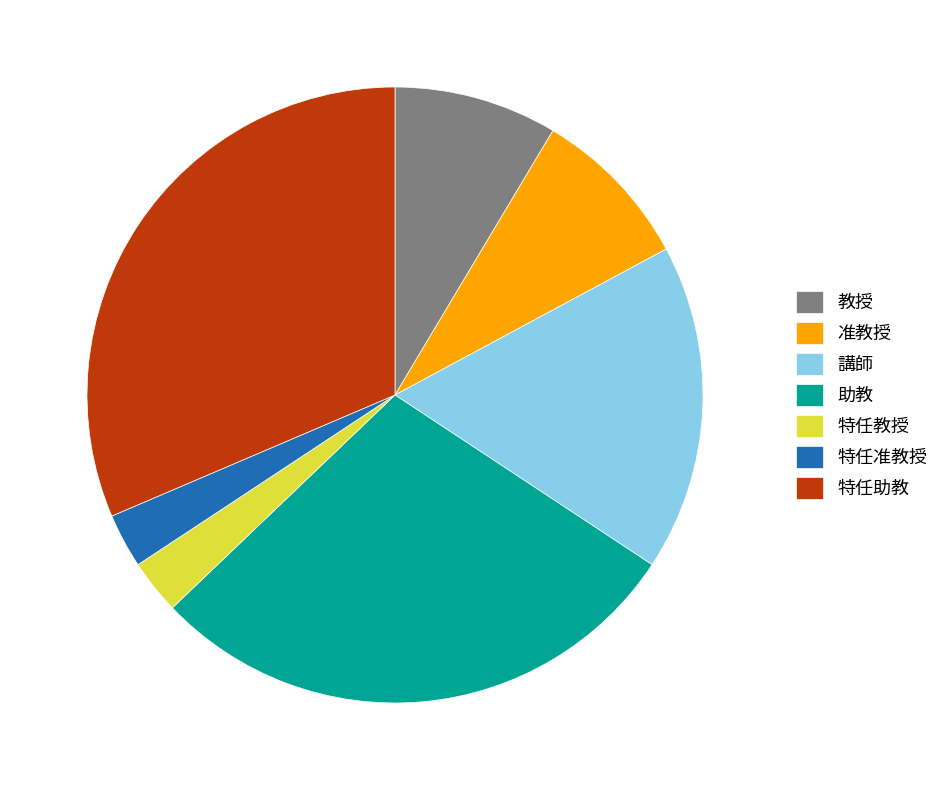

Do 准教授 and 特任准教授 together represent more than half of the pie?

No